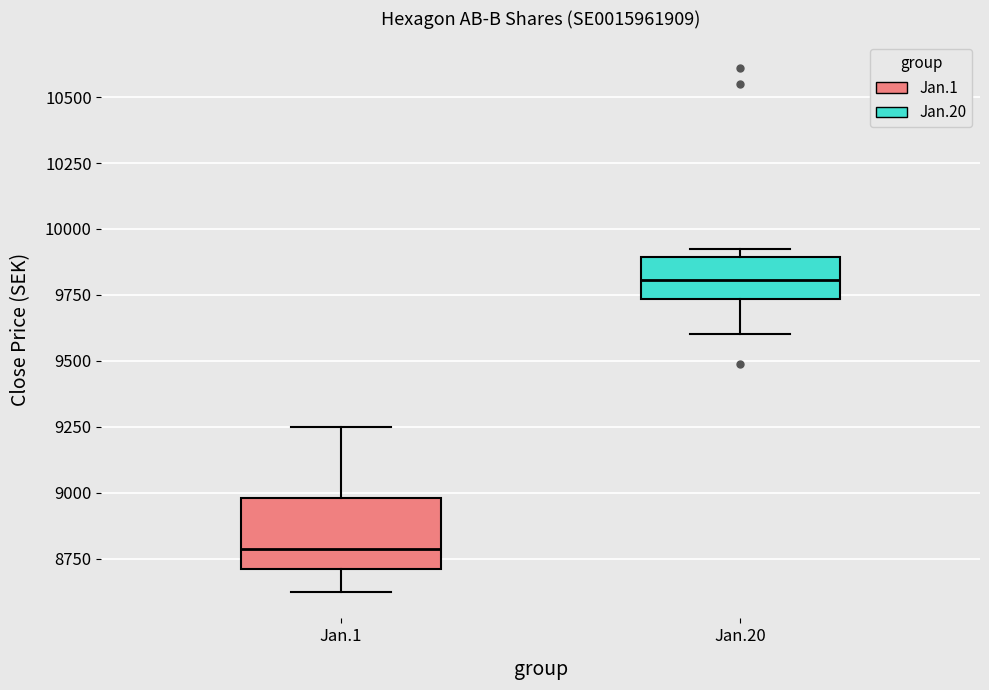

Reading left to right, read every box against the y-axis: the position of its median line, the range the box covers, and the ends of its whiskers. The values are not printed on the chart, so give them approximately, as read against the axis.

Jan.1: median 8800, box 8700 to 9000, whiskers 8600 to 9250
Jan.20: median 9800, box 9750 to 9900, whiskers 9600 to 9950